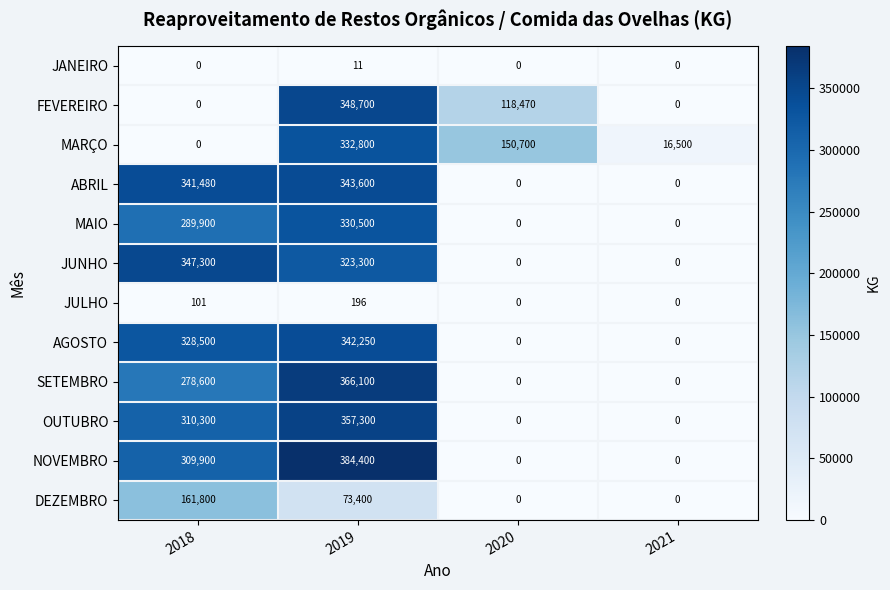

Where is MAIO nearest to the value 165250?

2018